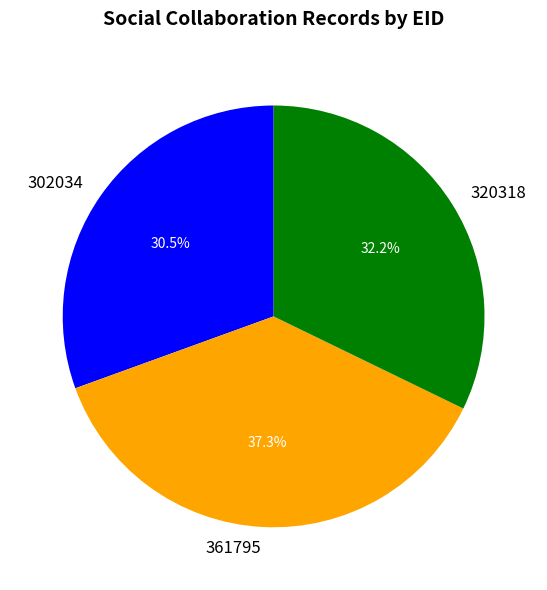

Which has a higher value, 302034 or 361795?

361795